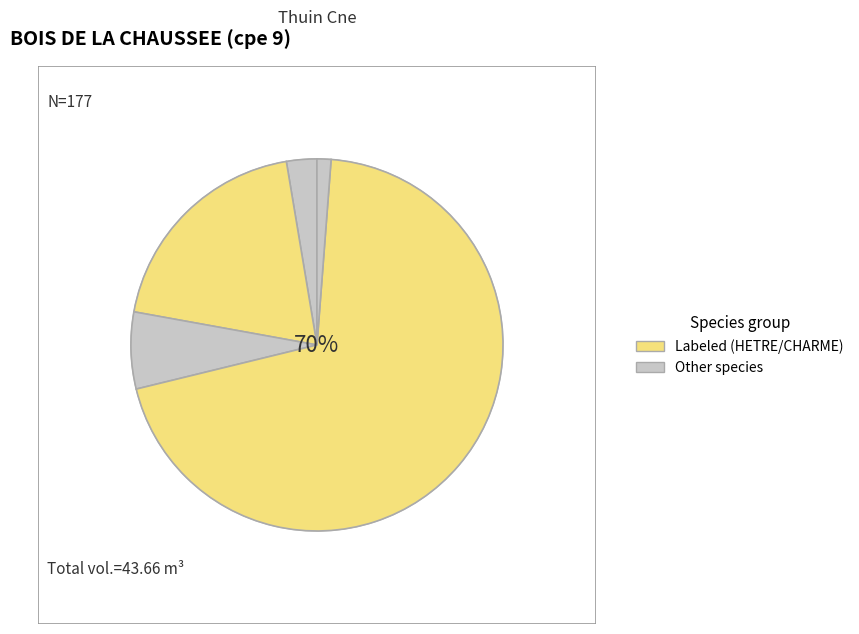

True or false: HETRE accounts for 57% of the total.

False